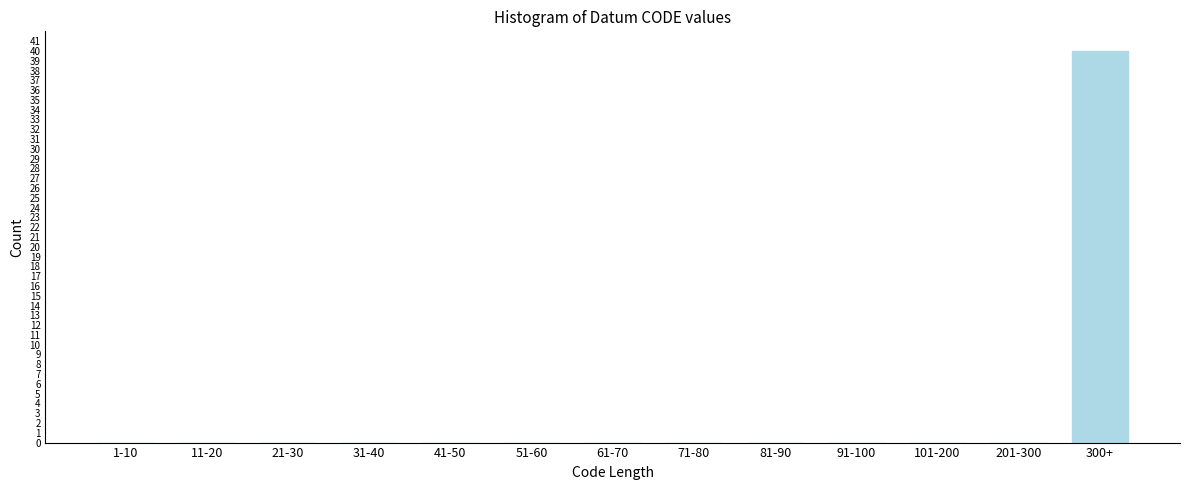

Reading left to right, what are all the values shown in this chart?

1-10=0	11-20=0	21-30=0	31-40=0	41-50=0	51-60=0	61-70=0	71-80=0	81-90=0	91-100=0	101-200=0	201-300=0	300+=40